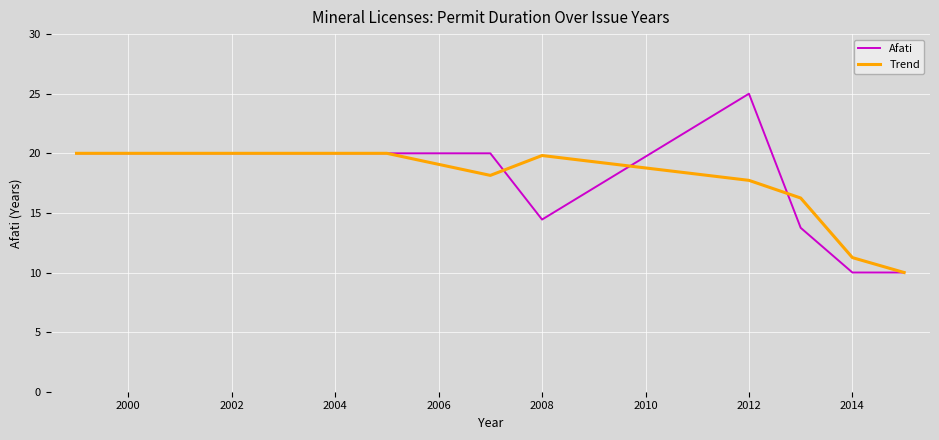

Which series has the widest spread of values?

Afati